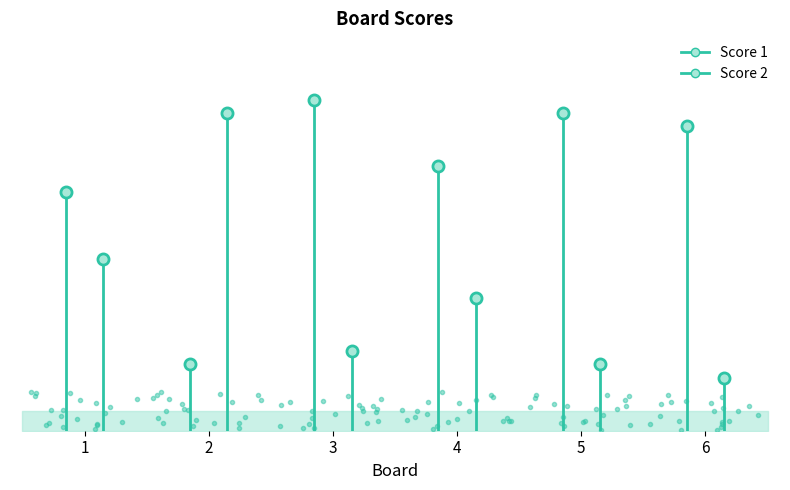

Which has a higher value, 1 or 6?

6